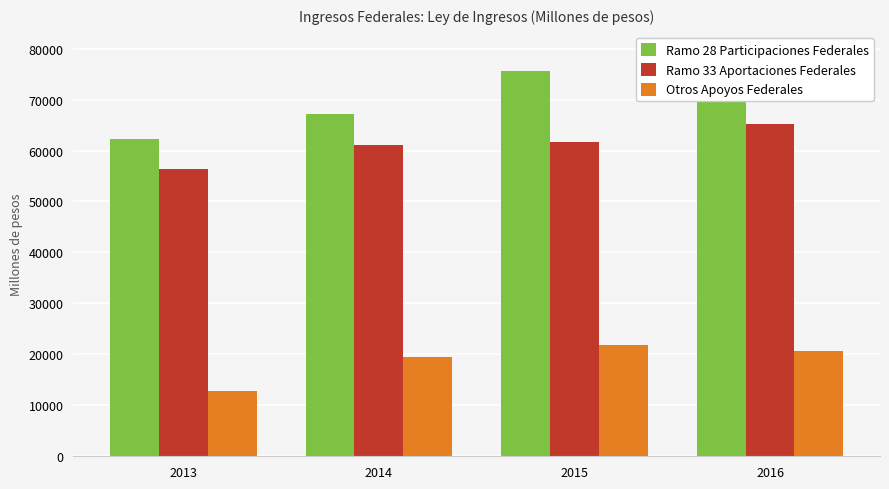

Which series has the largest total across all categories?

Ramo 28 Participaciones Federales